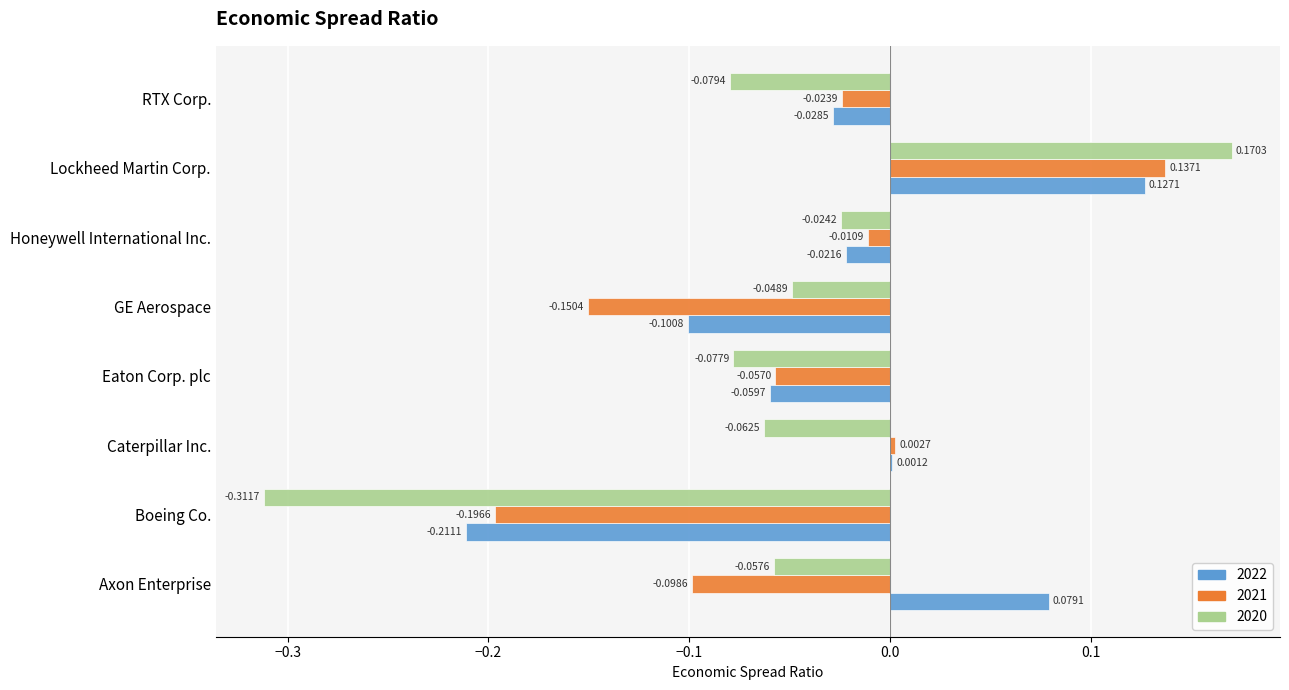

What is the sum of all 2021 values?

-0.4